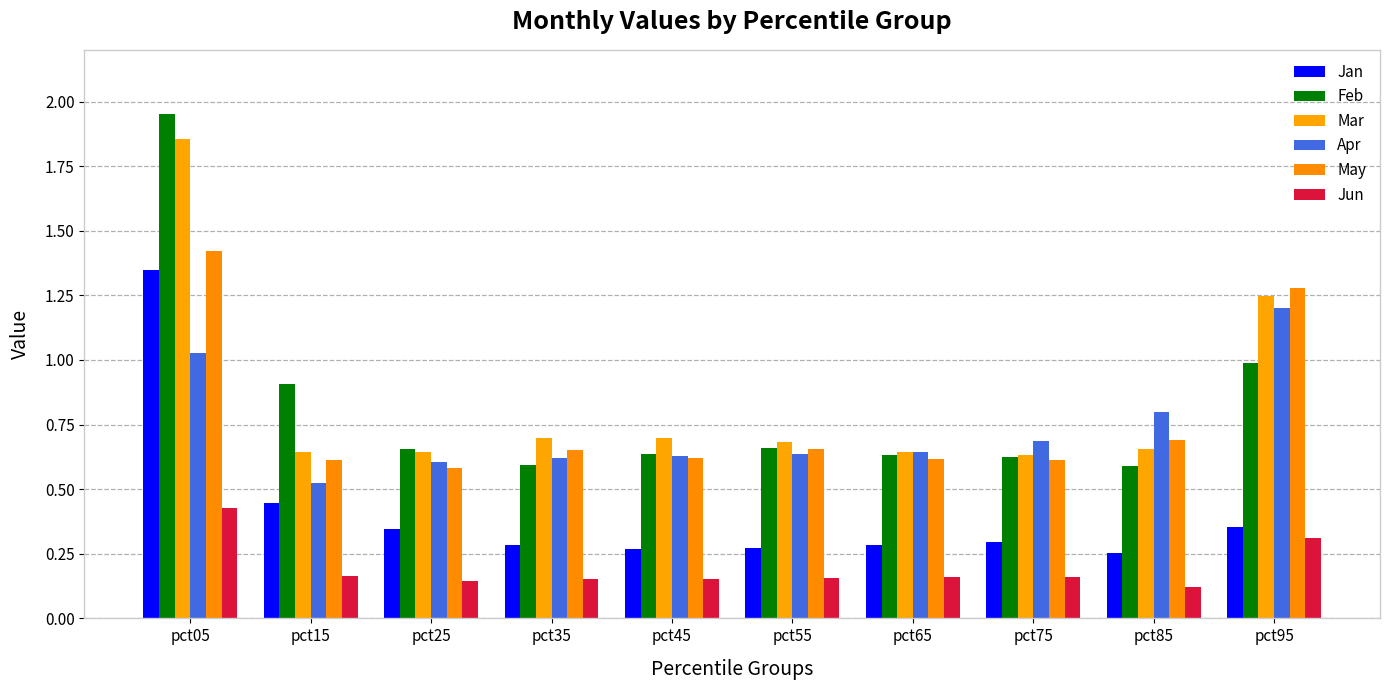

What is the value of the Mar bar at the 8th from the left?

0.6